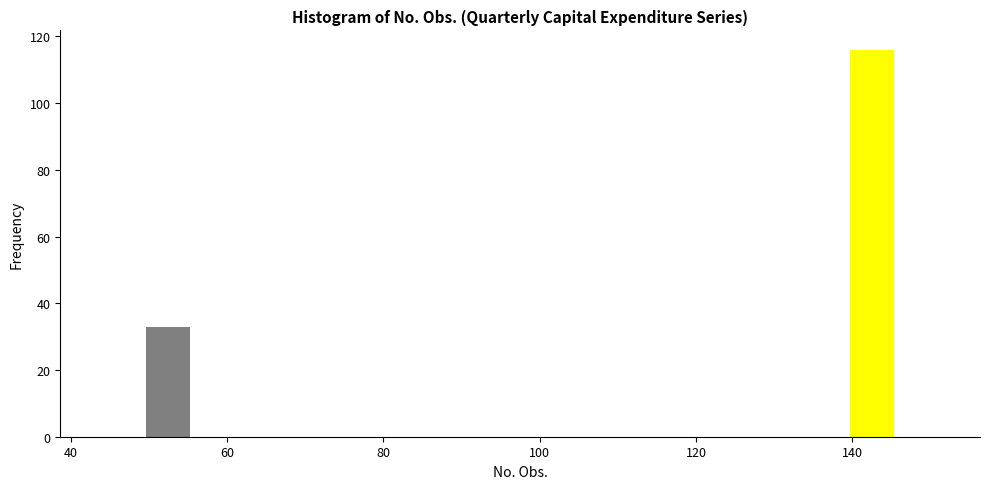

Read against the x-axis, roughly where is the centre of the tallest bar?

142